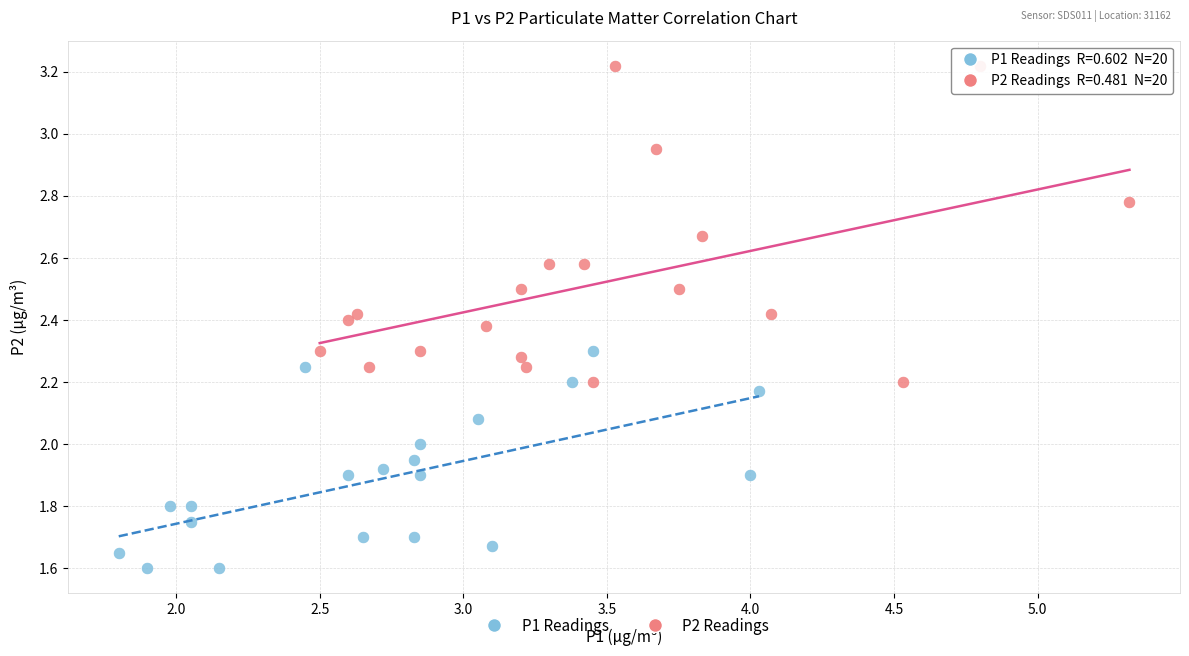

Which series contains the highest Y value?

P2 Readings